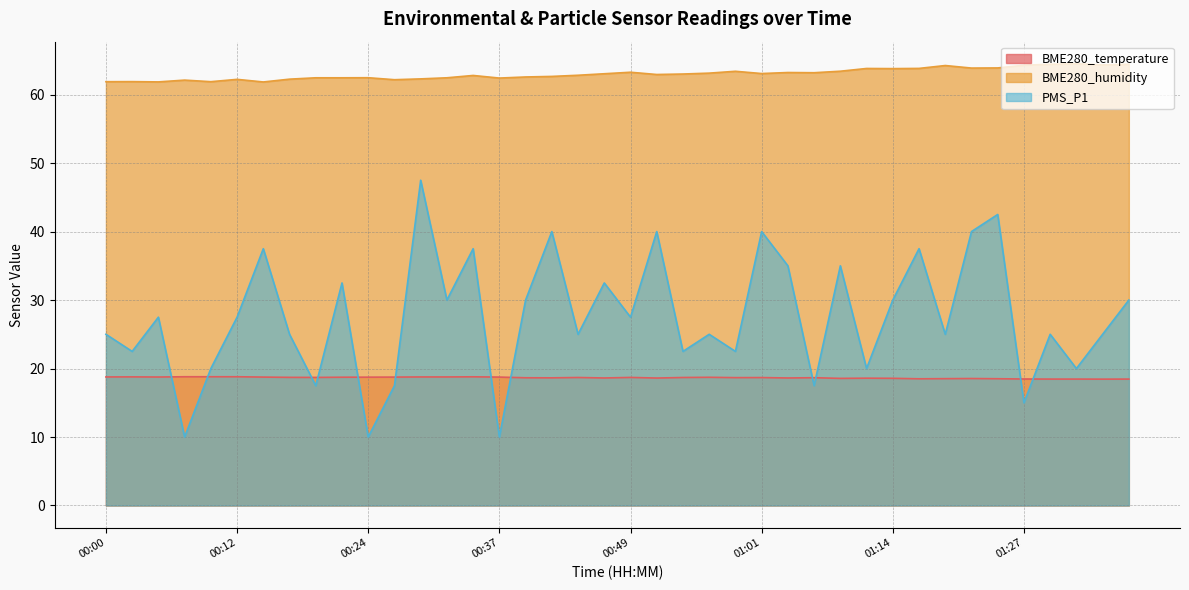

In BME280_temperature, how many points are higher than both neighbors (excluding endpoints)?

9